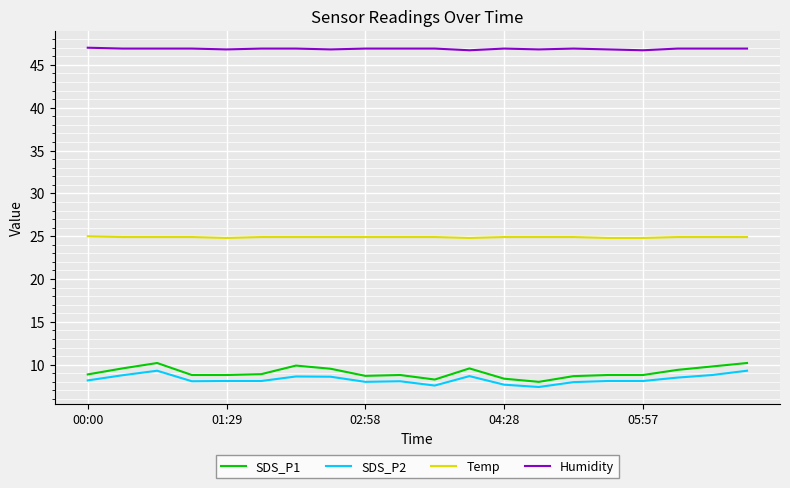

What is the minimum value for Temp?

24.8